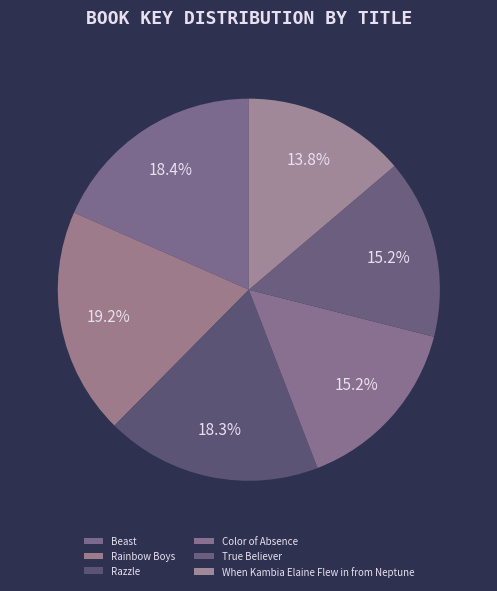

Which has a higher value, When Kambia Elaine Flew in from Neptune or True Believer?

True Believer